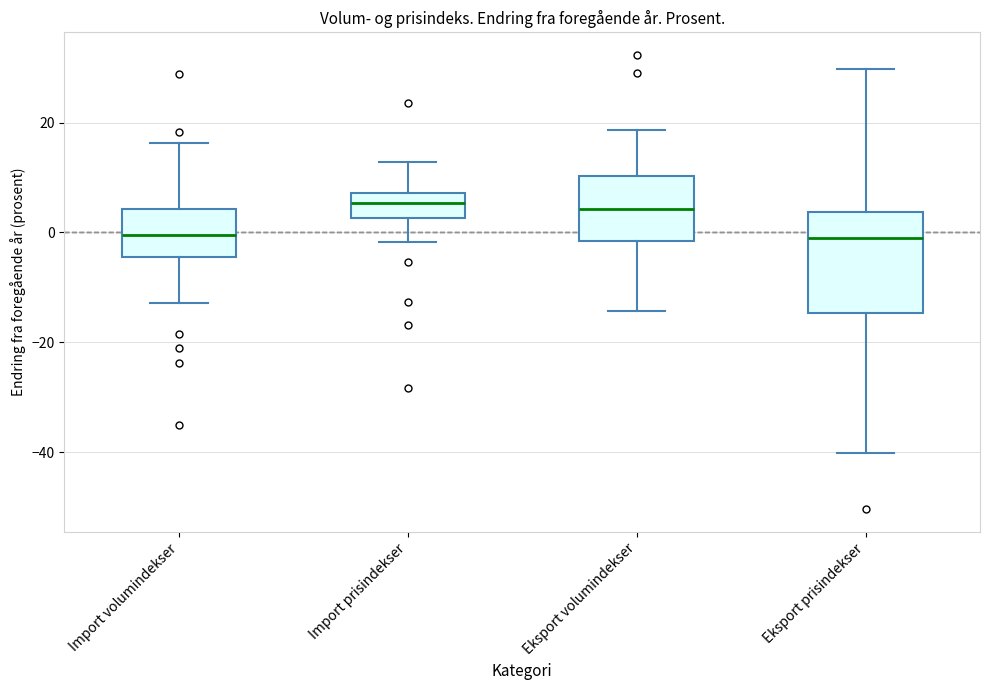

Comparing the boxes themselves (not the whiskers), which one is the tallest?

Eksport prisindekser